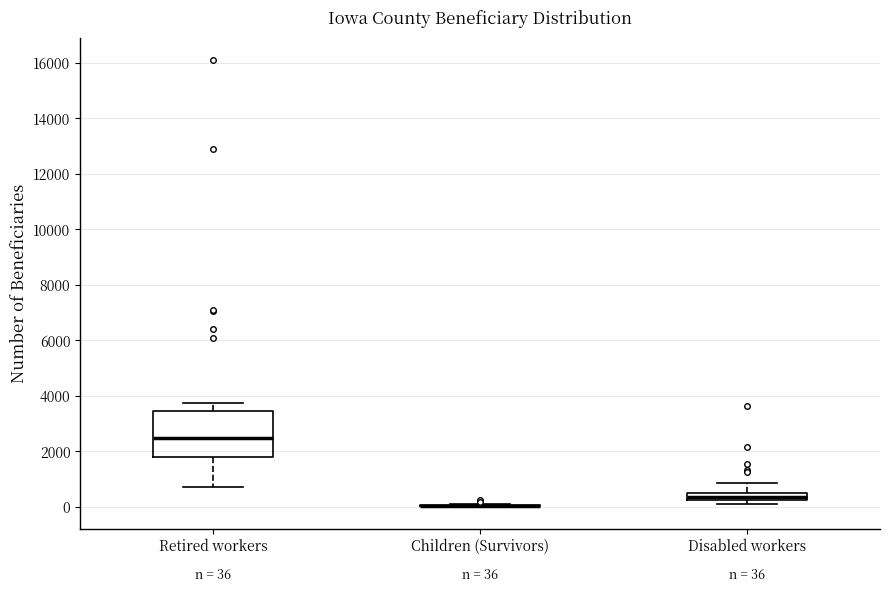

Comparing the boxes themselves (not the whiskers), which one is the tallest?

Retired workers